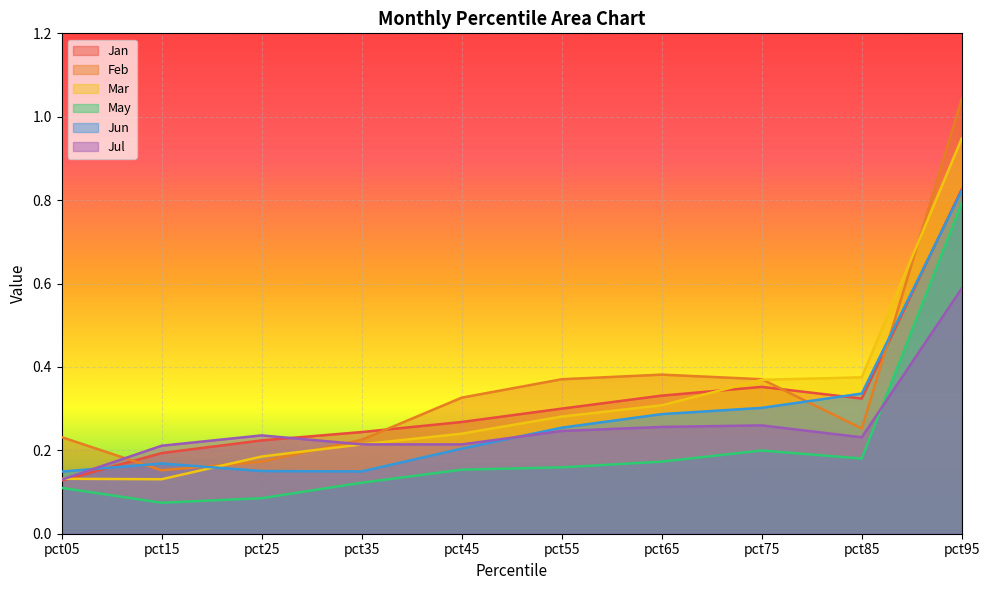

Between pct35 and pct95, which series saw the biggest shift?

Feb